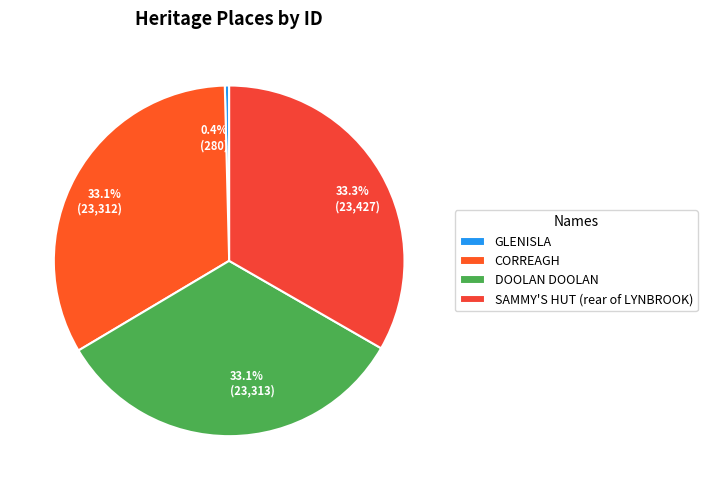

Does any single category account for the majority?

No